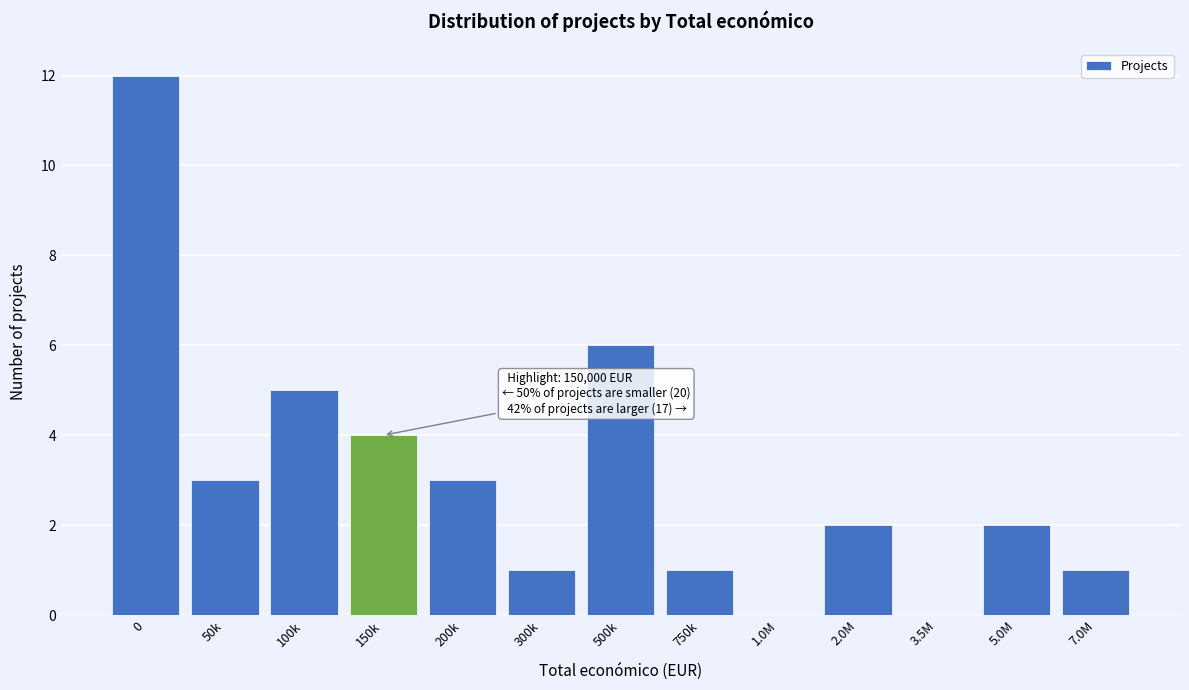

Reading right to left, extract all data points from this chart.

7.0M=1	5.0M=2	3.5M=0	2.0M=2	1.0M=0	750k=1	500k=6	300k=1	200k=3	150k=4	100k=5	50k=3	0=12